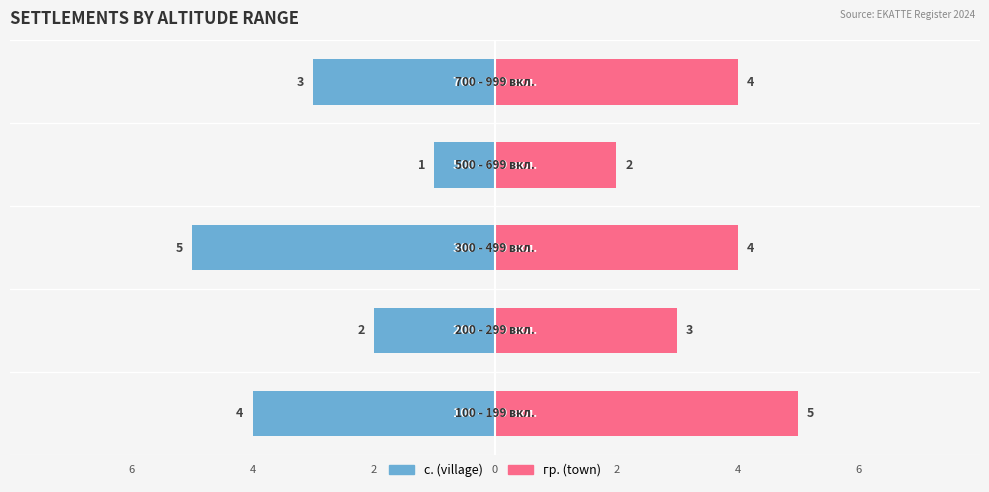

Is it true that гр. (town) equals 3 at 2?

False